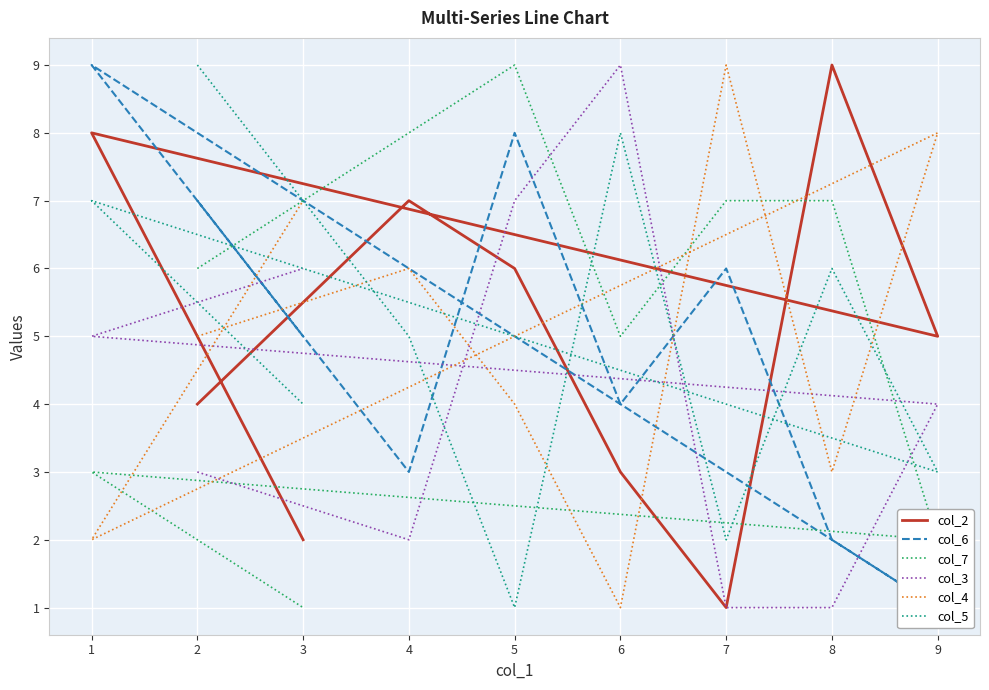

Count the col_6 values in the range 3 to 7.

5